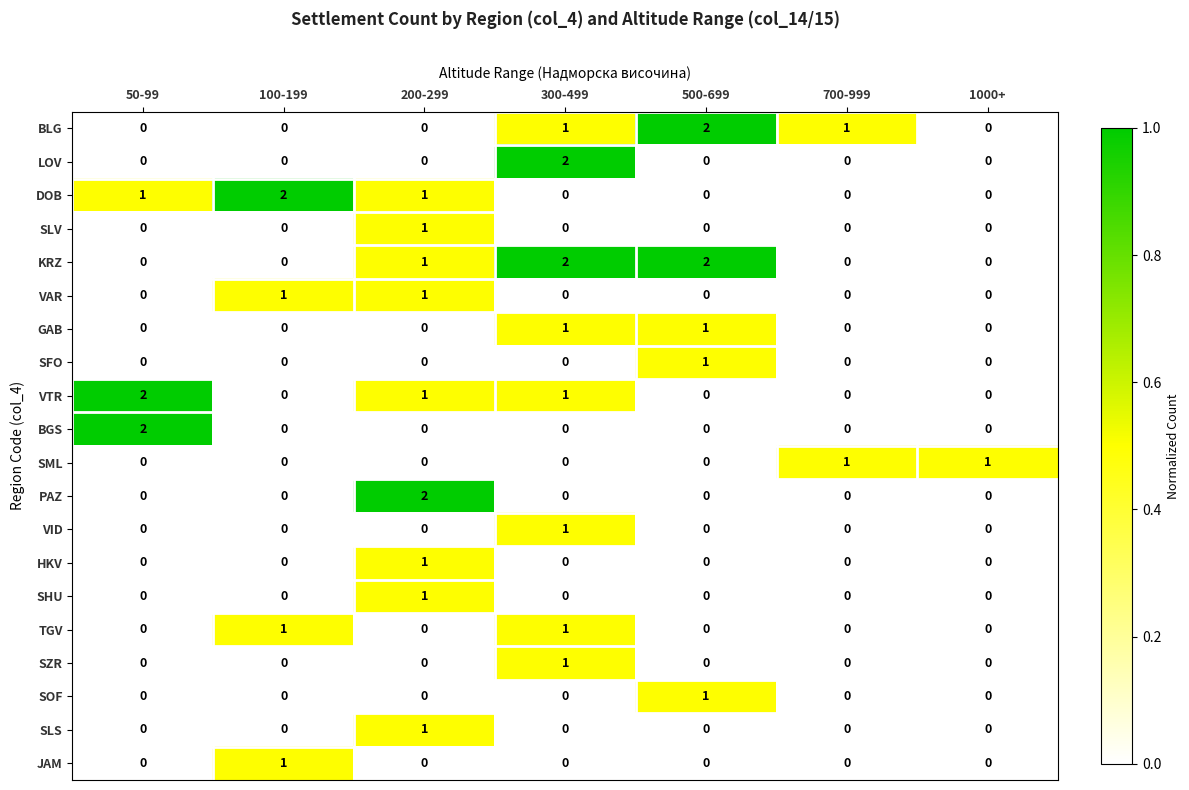

What is the total value across all series at 200-299?

10